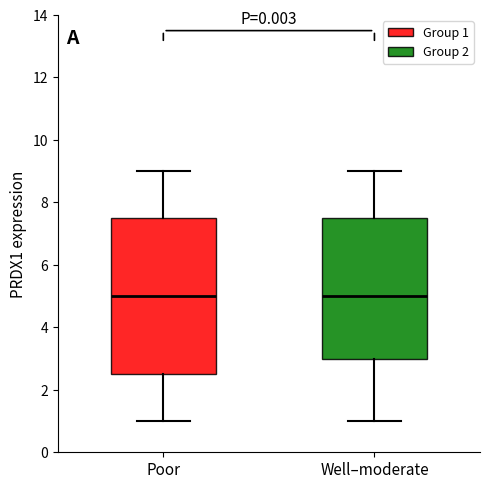

Where is the upper edge of the box for Well–moderate on the y-axis? The values are not printed on the chart, so give them approximately, as read against the axis.

7.6